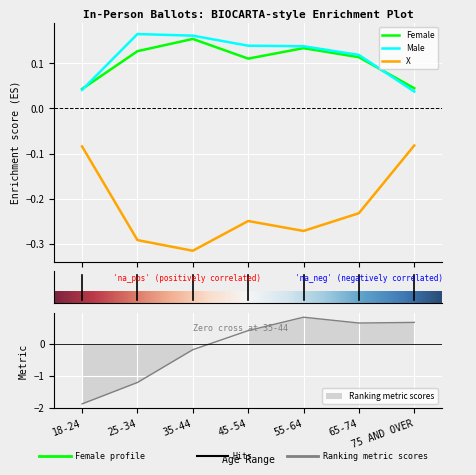

What is the spread (max minus min) of values at 35-44?

0.5